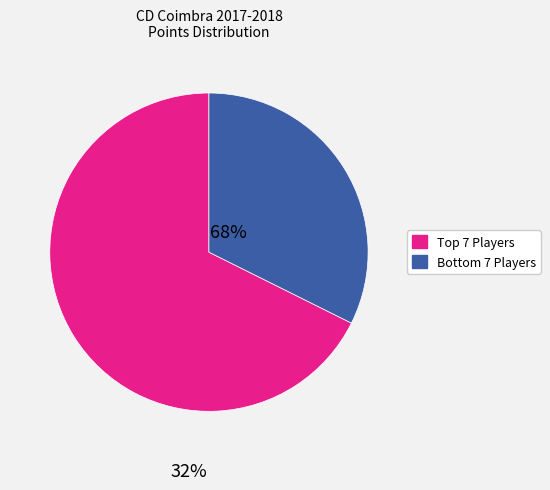

Does any single category account for the majority?

Yes